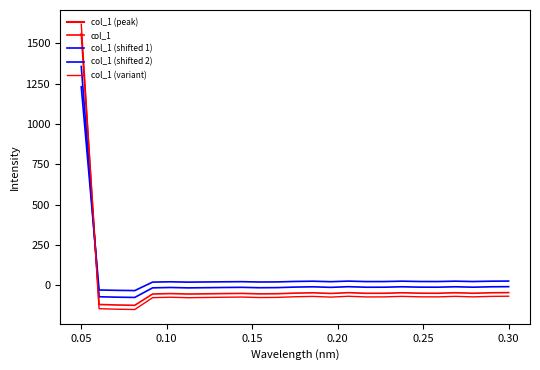

How many intersections are there between col_1 (variant) and col_1 (shifted 1)?

1